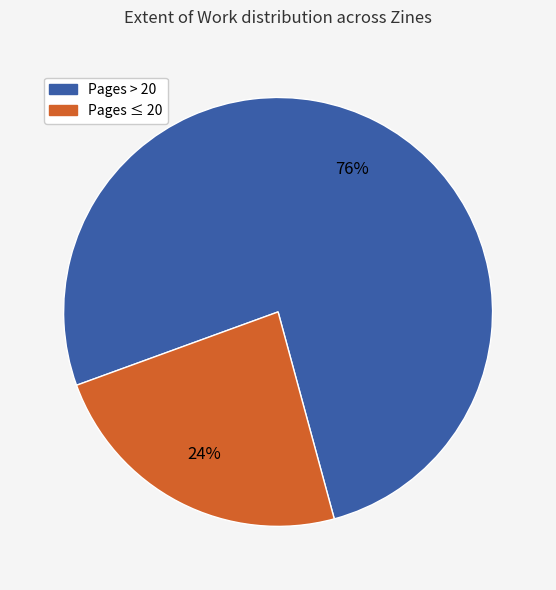

To the nearest percent, what is the average slice percentage?

50%